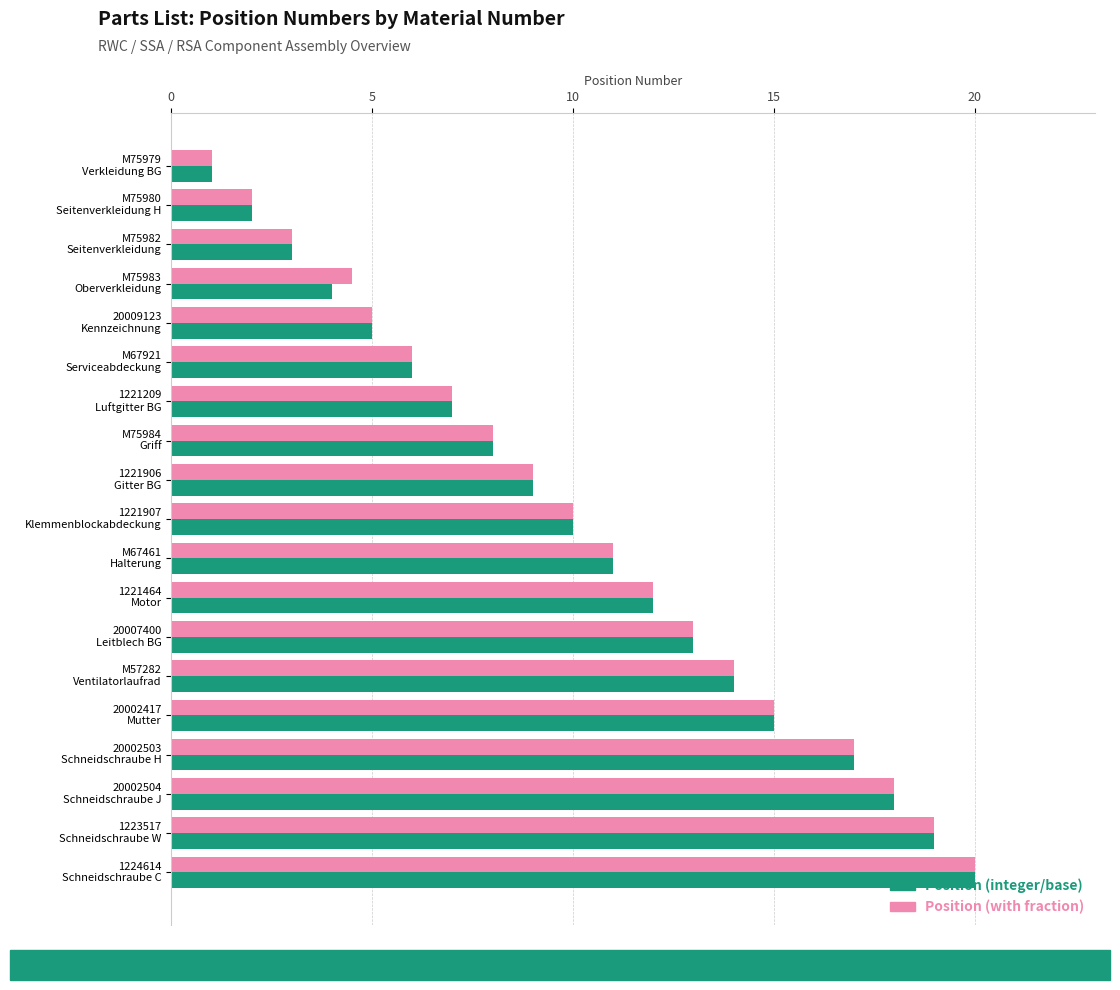

What is the difference between the maximum and second lowest values in the Position (with fraction) series?

18.0